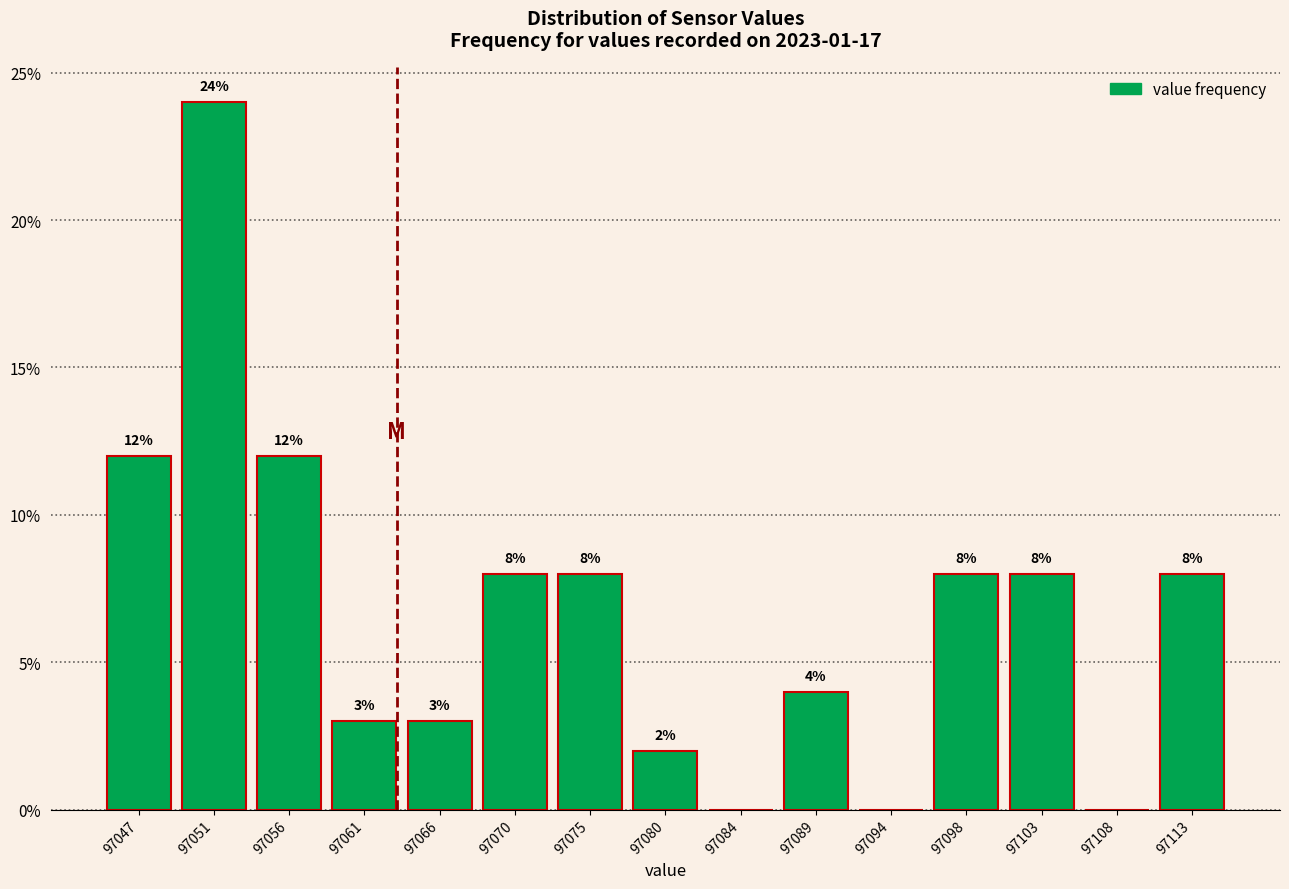

Reading right to left, what are all the values shown in this chart?

97113=8	97108=0	97103=8	97098=8	97094=0	97089=4	97084=0	97080=2	97075=8	97070=8	97066=3	97061=3	97056=12	97051=24	97047=12